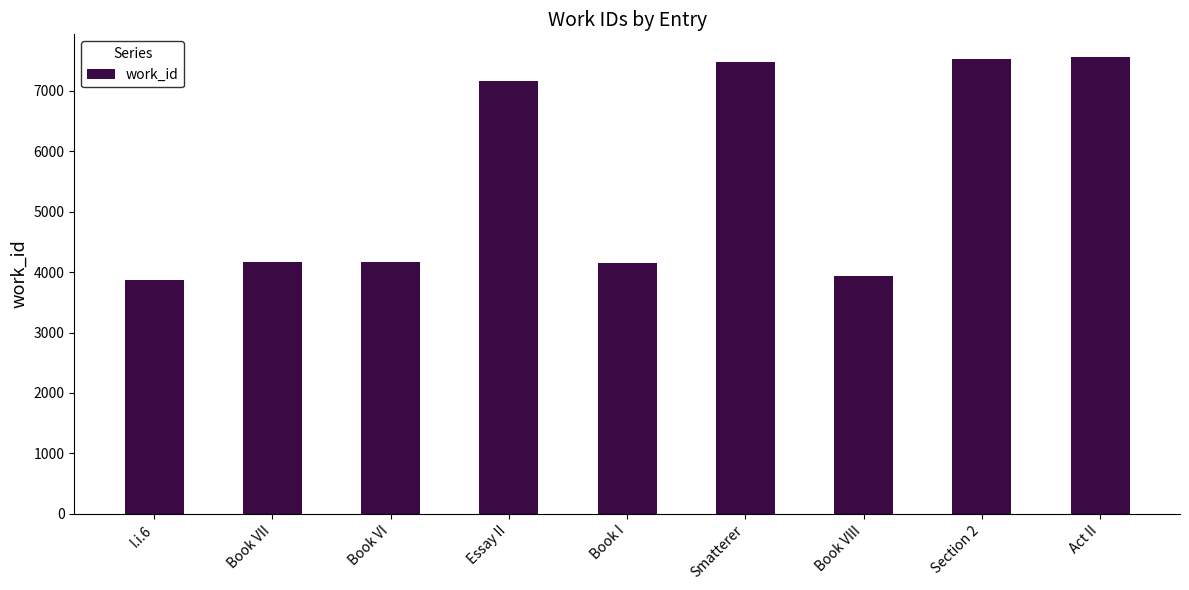

What is the sum of the values at Section 2 and Book VI?

11687